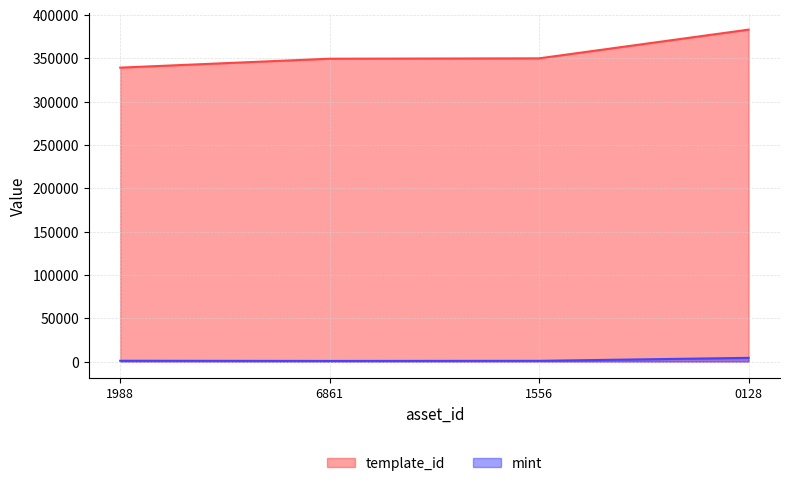

What is the greatest value displayed?

383071